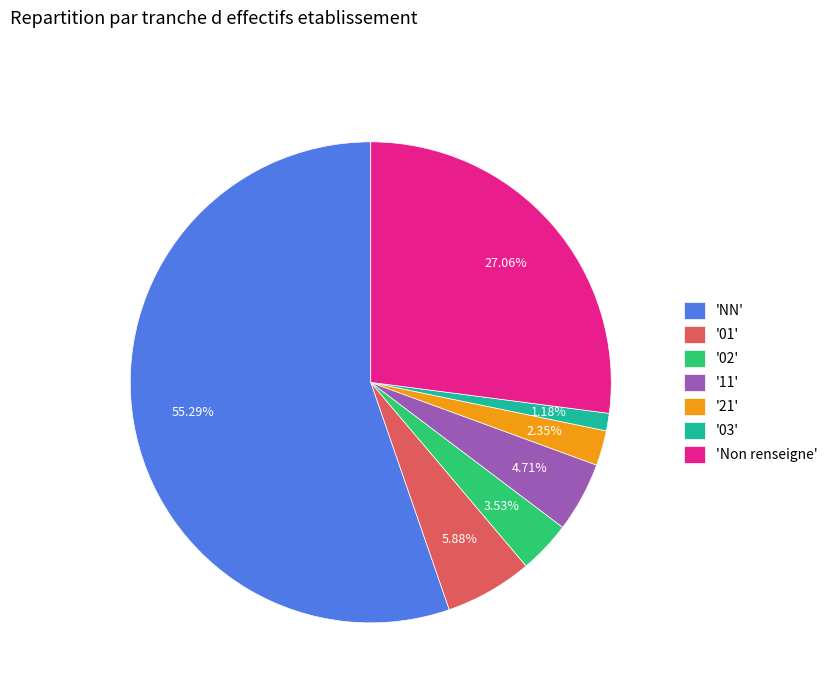

Do '11' and '03' together represent more than half of the pie?

No